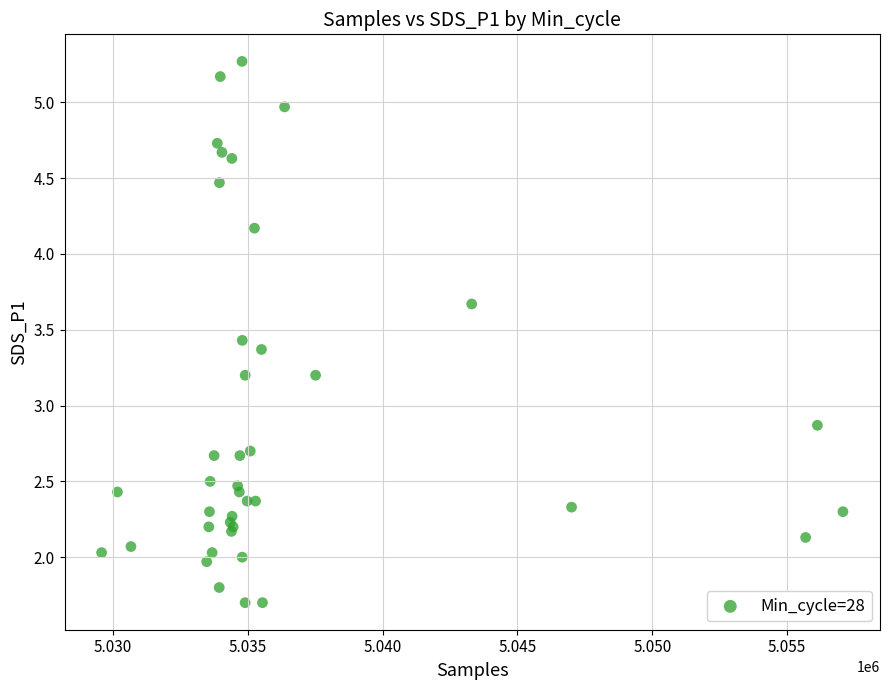

What Y value in the scatter plot is closest to 3?

2.9